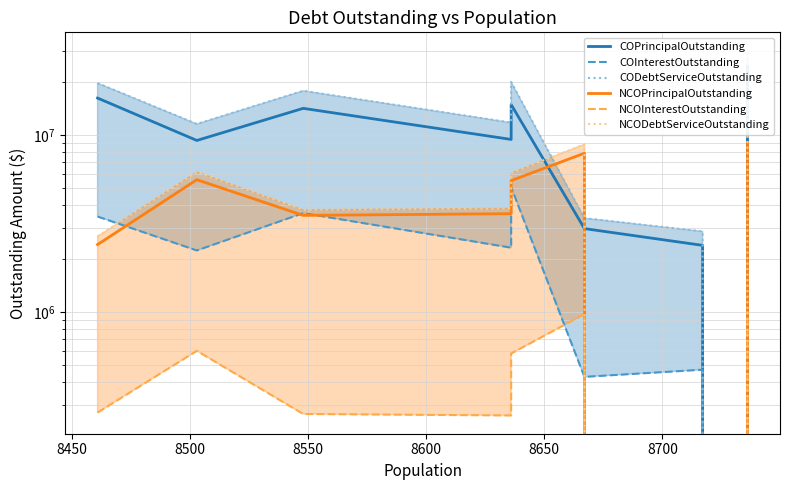

What is the difference between the second highest and second lowest values in the COPrincipalOutstanding series?

13790000.0